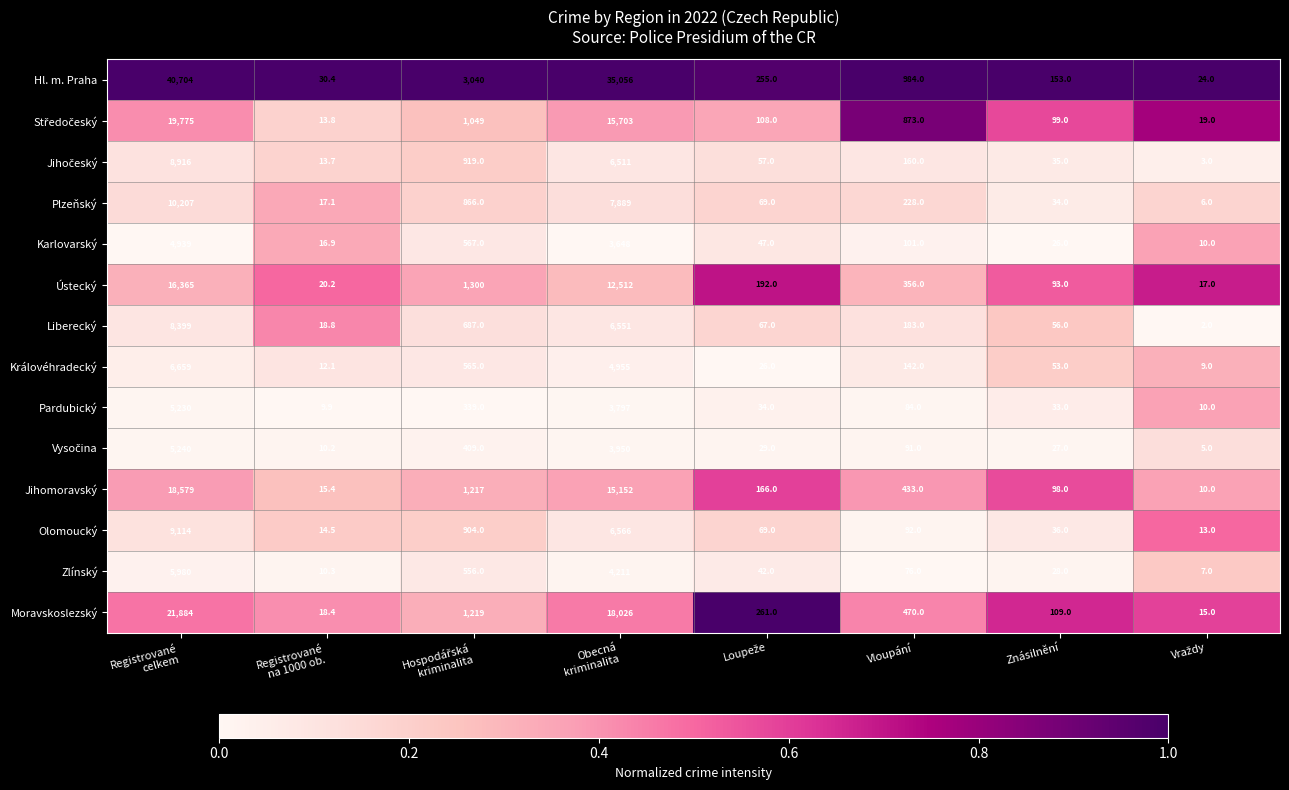

Which series has the largest total across all categories?

Hl. m. Praha